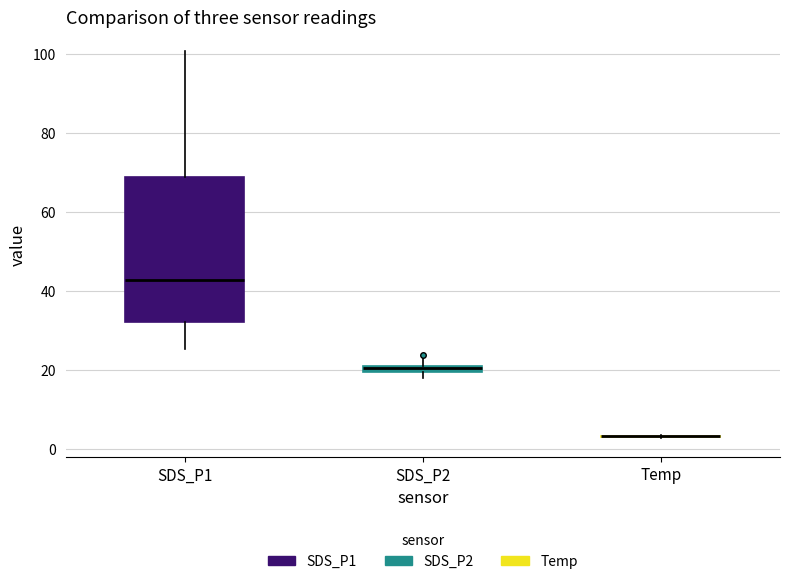

Where is the lower edge of the box for SDS_P2 on the y-axis? The values are not printed on the chart, so give them approximately, as read against the axis.

20